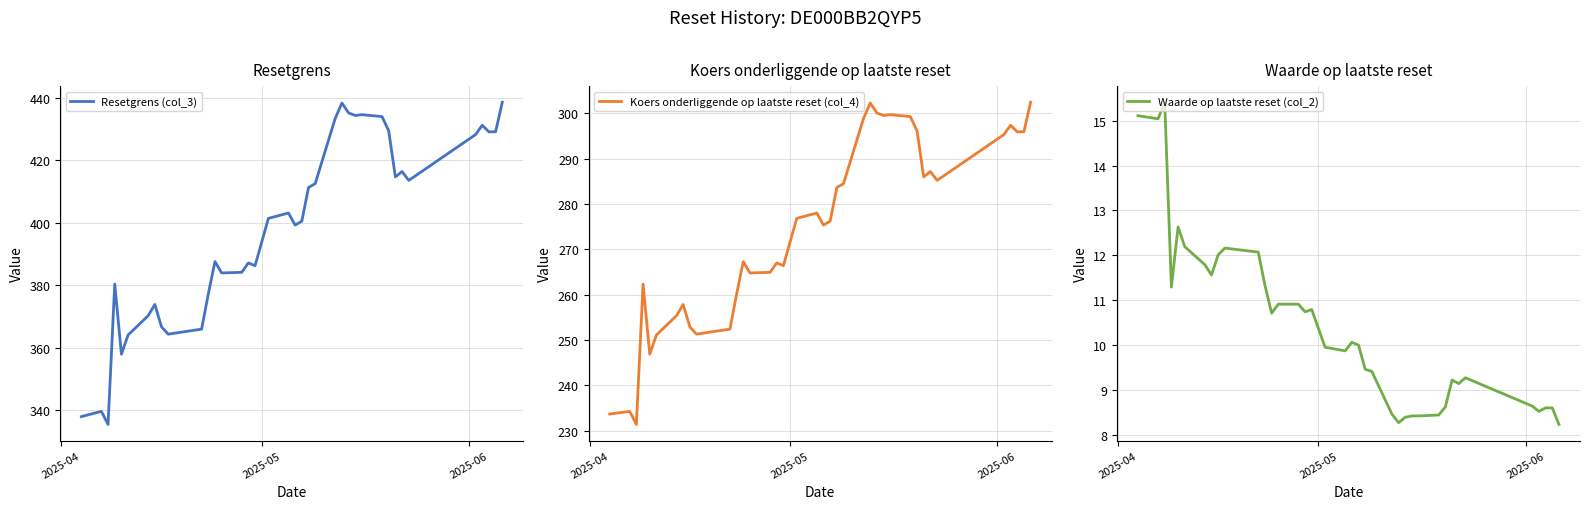

At how many categories does at least one series exceed 104?

38